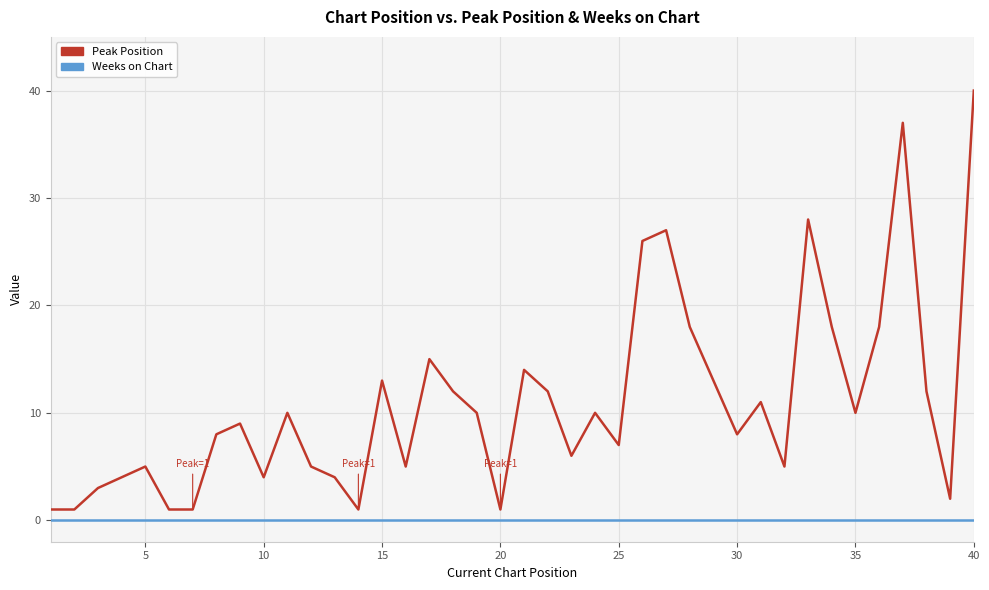

True or false: Weeks on Chart and Peak Position cross at least once.

False